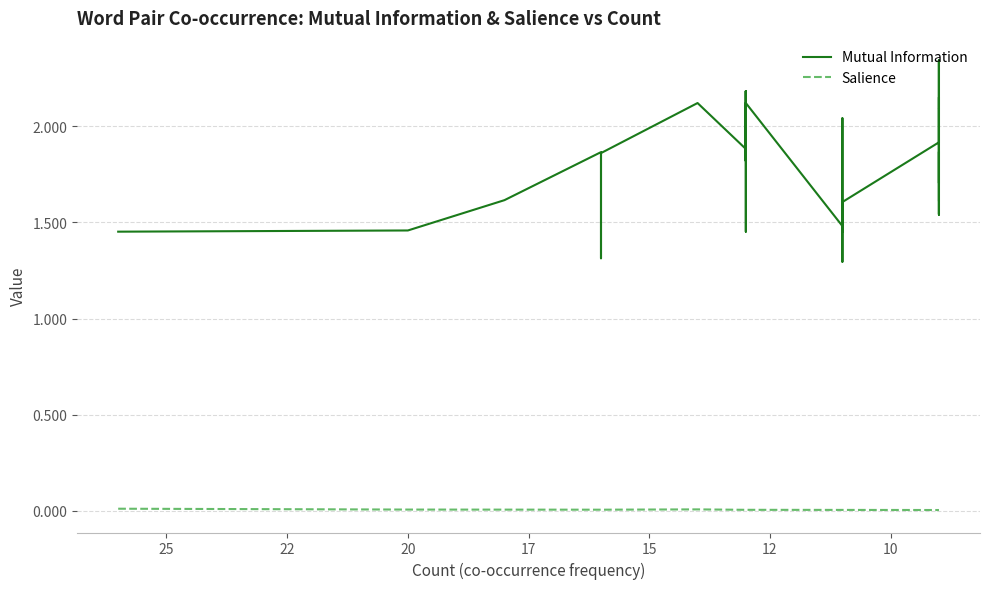

Reading left to right, list all the values displayed in this chart.

Mutual Information: 1.5	1.5	1.6	1.9	1.3	1.9	2.1	1.9	1.5	2.2	2.0	1.8	2.2	2.0	1.9	2.1	1.8	2.0	2.0	2.1	1.5	1.5	2.0	1.3	1.6	1.9	2.1	2.3	1.5	1.9	2.1	2.1	1.5	2.2	2.1	2.3	2.3	1.7	1.9	1.6
Salience: 0.0	0.0	0.0	0.0	0.0	0.0	0.0	0.0	0.0	0.0	0.0	0.0	0.0	0.0	0.0	0.0	0.0	0.0	0.0	0.0	0.0	0.0	0.0	0.0	0.0	0.0	0.0	0.0	0.0	0.0	0.0	0.0	0.0	0.0	0.0	0.0	0.0	0.0	0.0	0.0